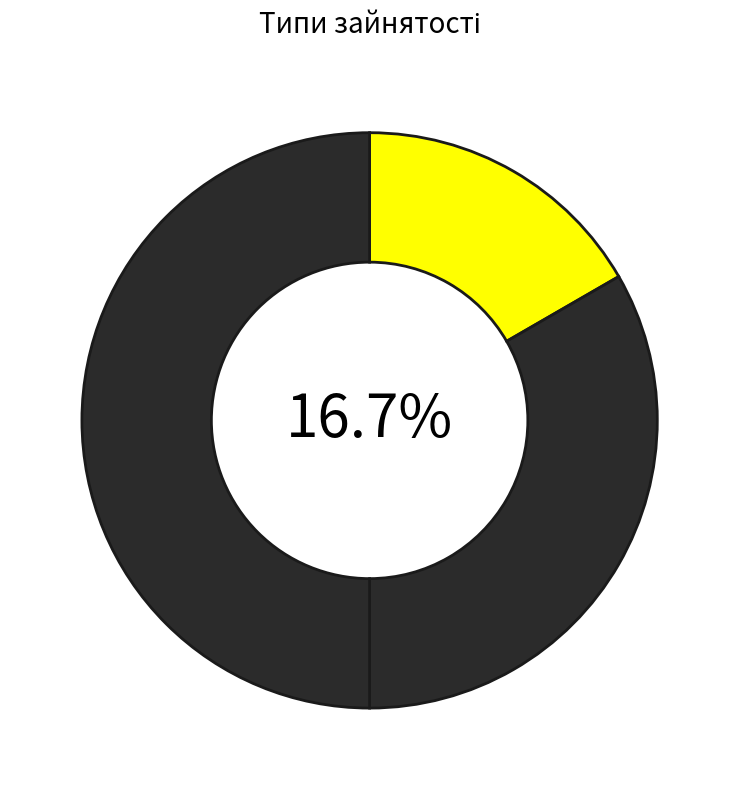

Which slice is the smallest?

Основне місце роботи